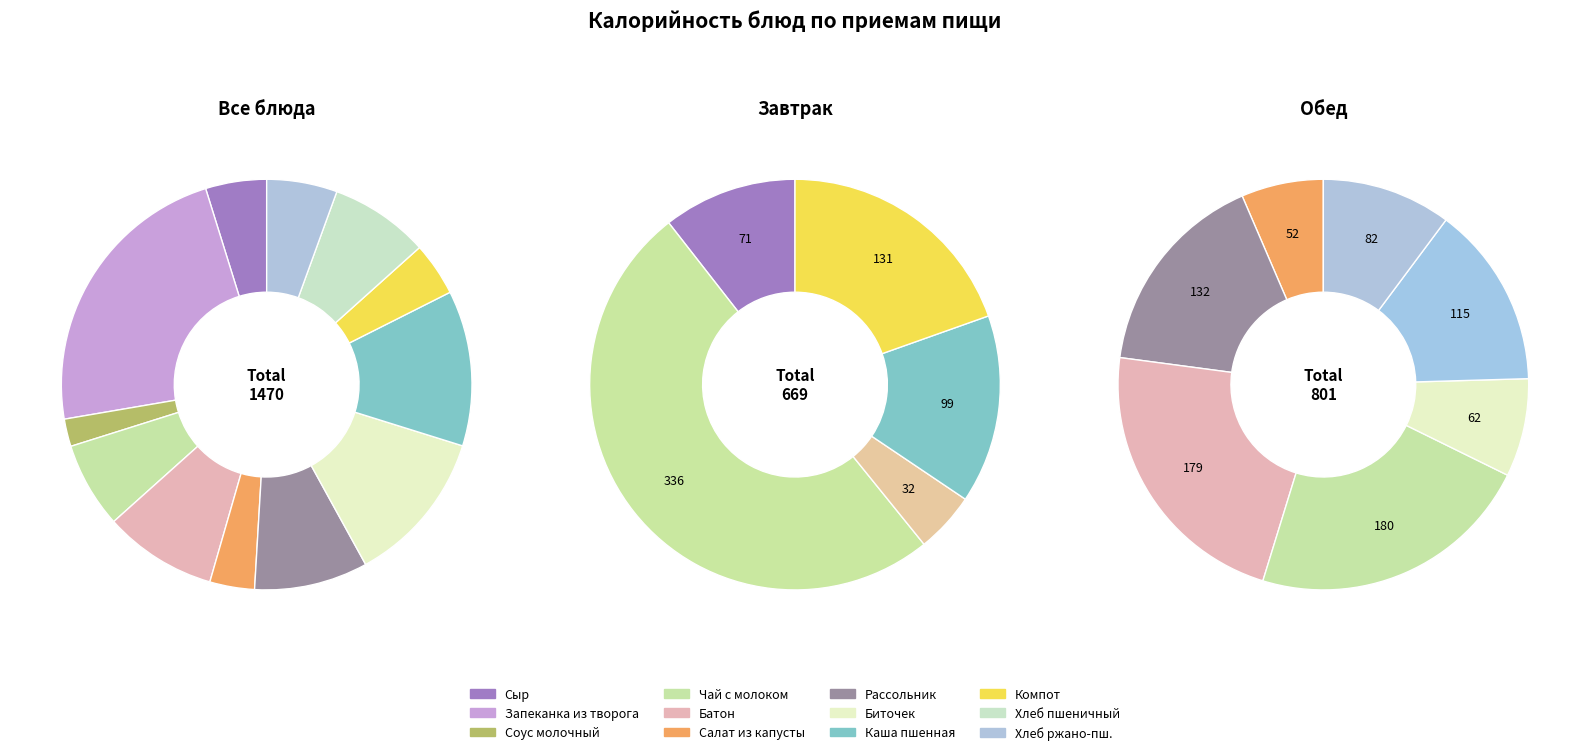

To the nearest percent, what is the difference between the largest and smallest slice percentages?

21%